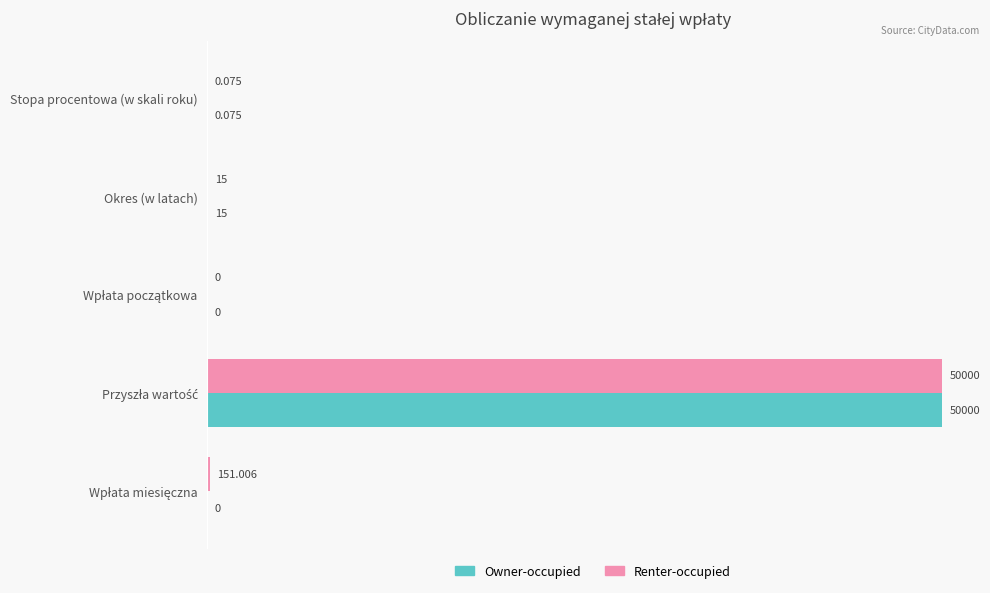

Which series has the largest total across all categories?

Renter-occupied